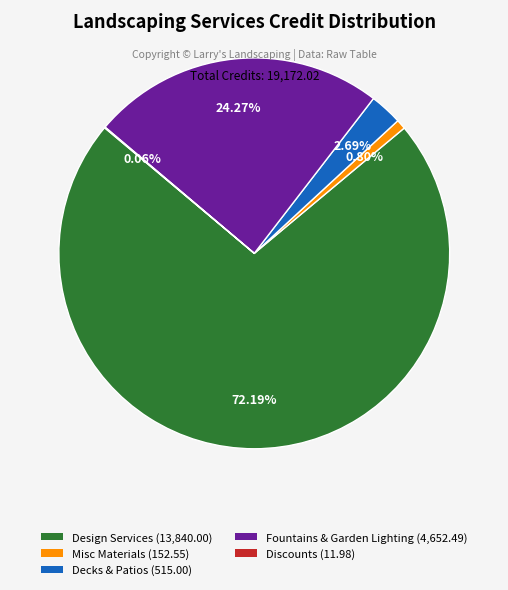

Does any single category account for the majority?

Yes